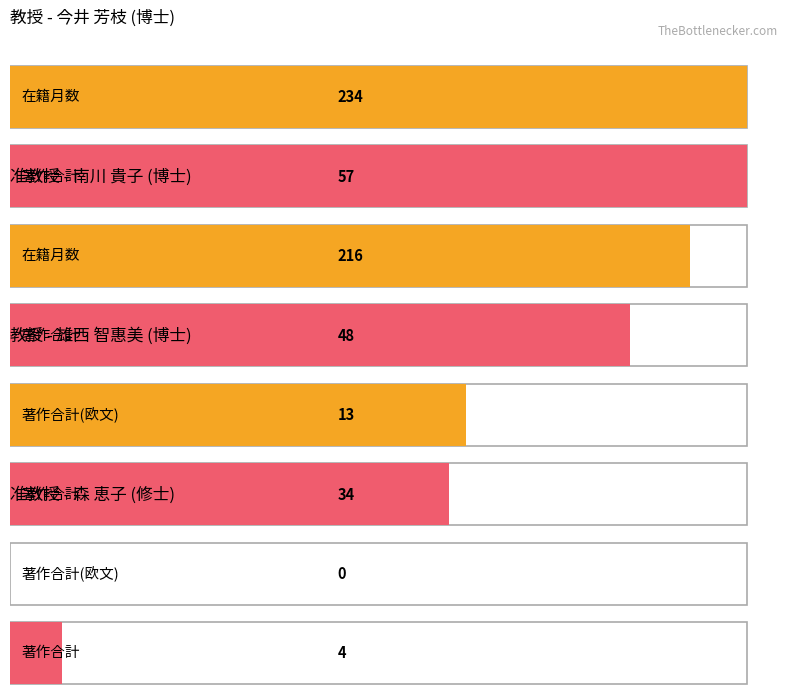

List the labels in order of 著作2007 value, largest first.

南川 貴子, 雄西 智惠美, 今井 芳枝, 太田 浩子, 森 恵子